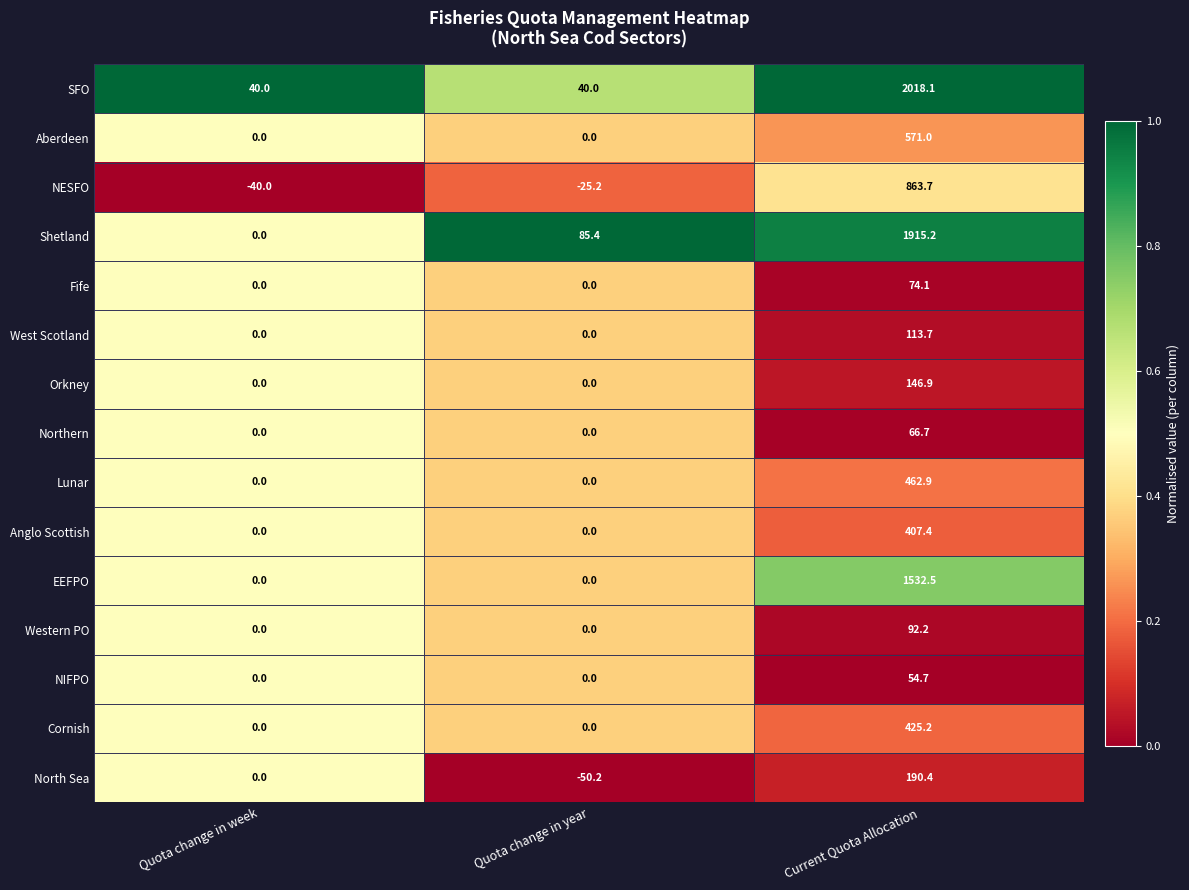

What is the maximum value shown in the chart?

2018.1